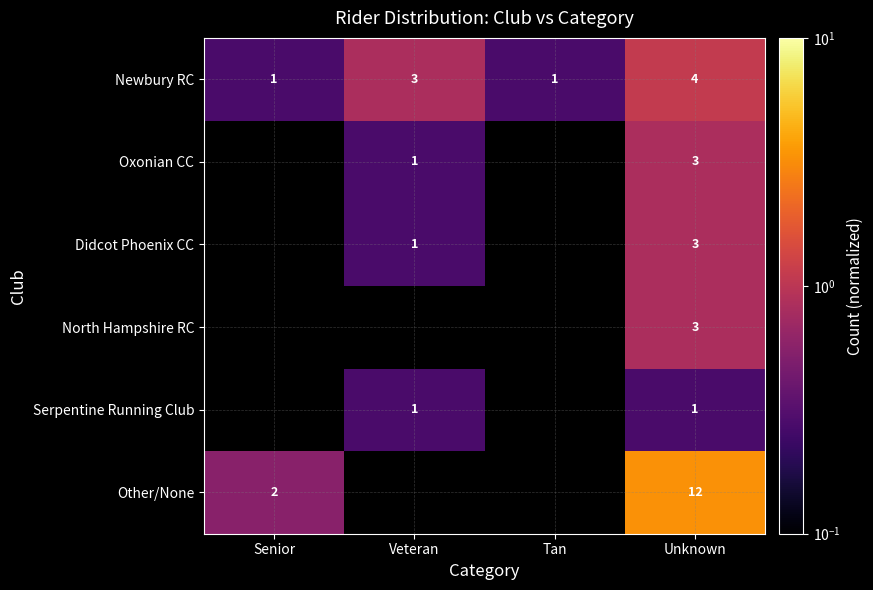

Is the value of Didcot Phoenix CC at Veteran greater than the value of Oxonian CC at Unknown?

No